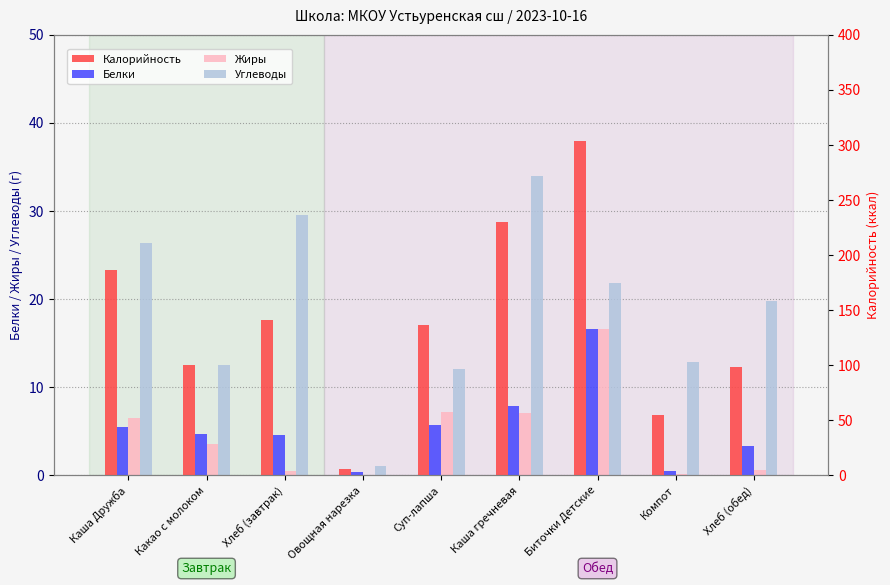

What is the difference between the Калорийность values at Хлеб (завтрак) and Каша гречневая?

88.8